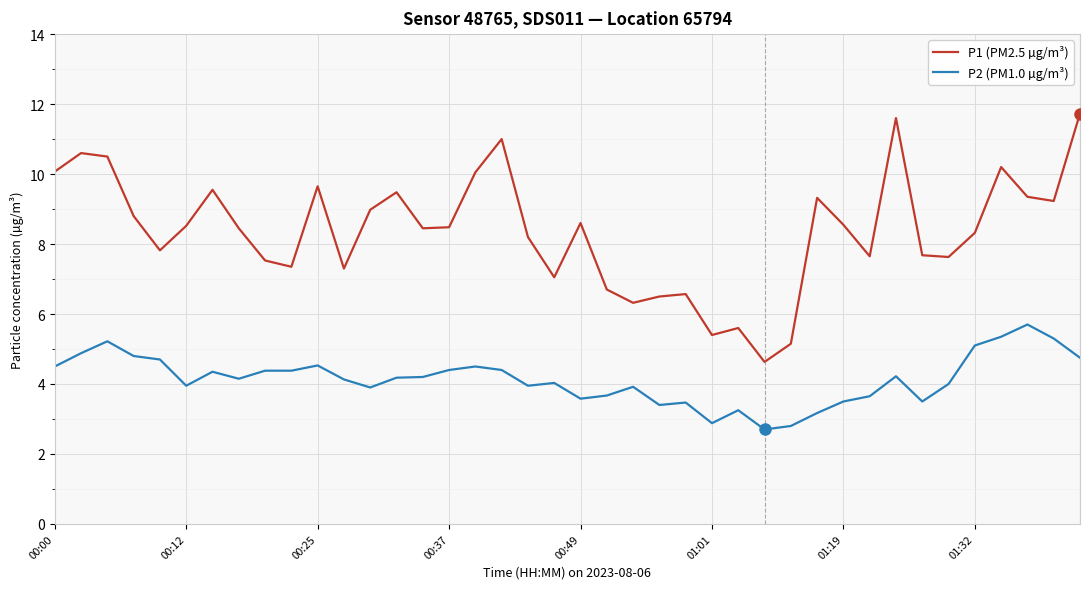

True or false: P2 (PM1.0 µg/m³) has more than 0 points higher than both neighbors.

True